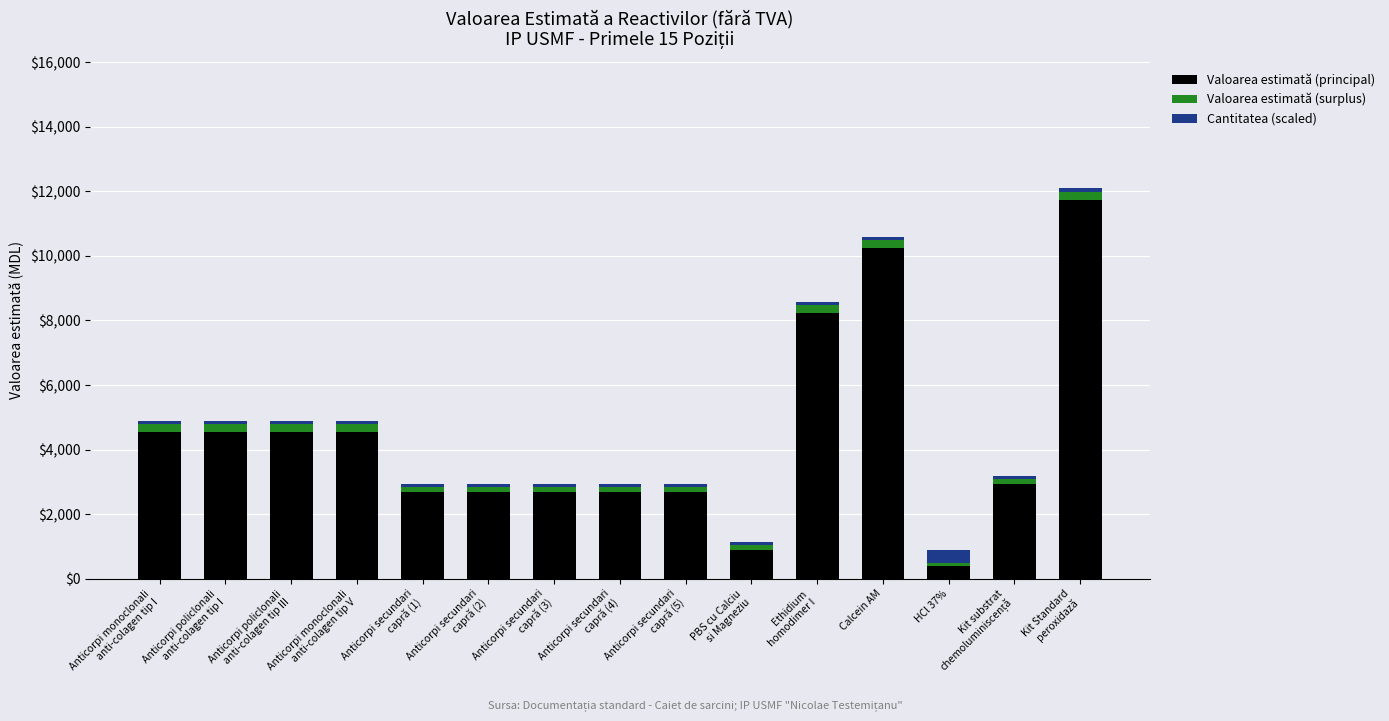

At which category is the sum across all series the highest?

Kit Standard
peroxidază